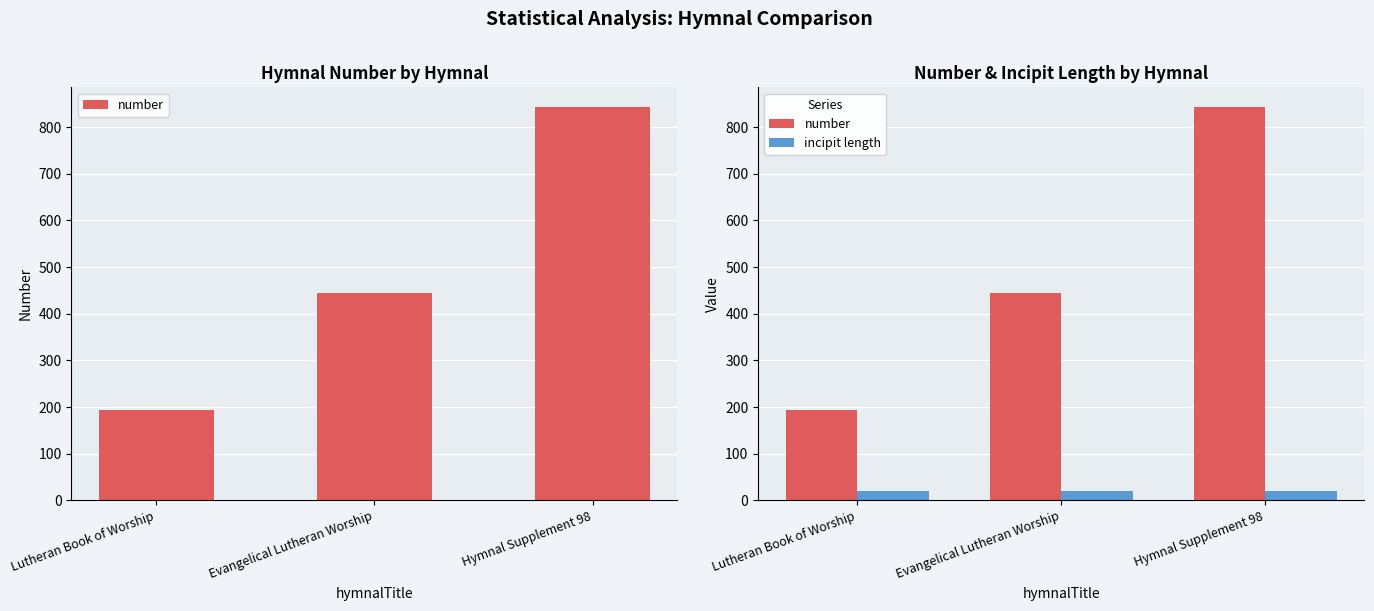

At which category is the sum across all series the highest?

Hymnal Supplement 98